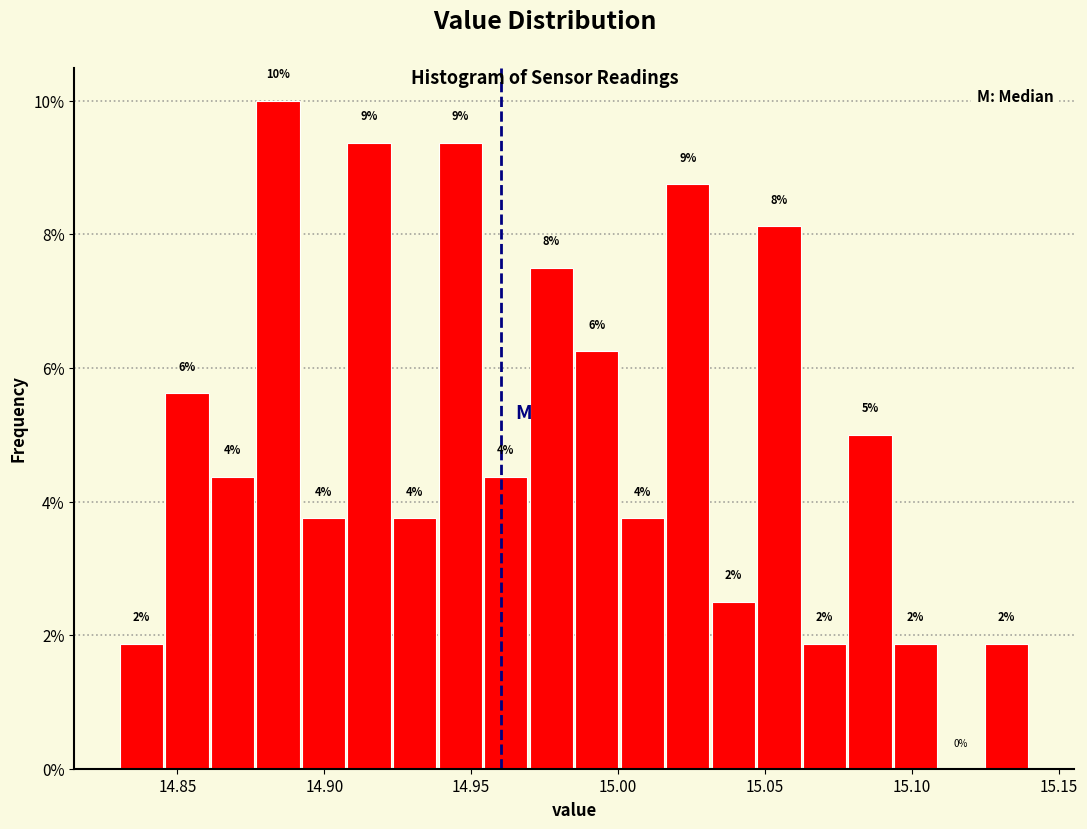

Read against the x-axis, roughly where is the centre of the tallest bar?

14.885